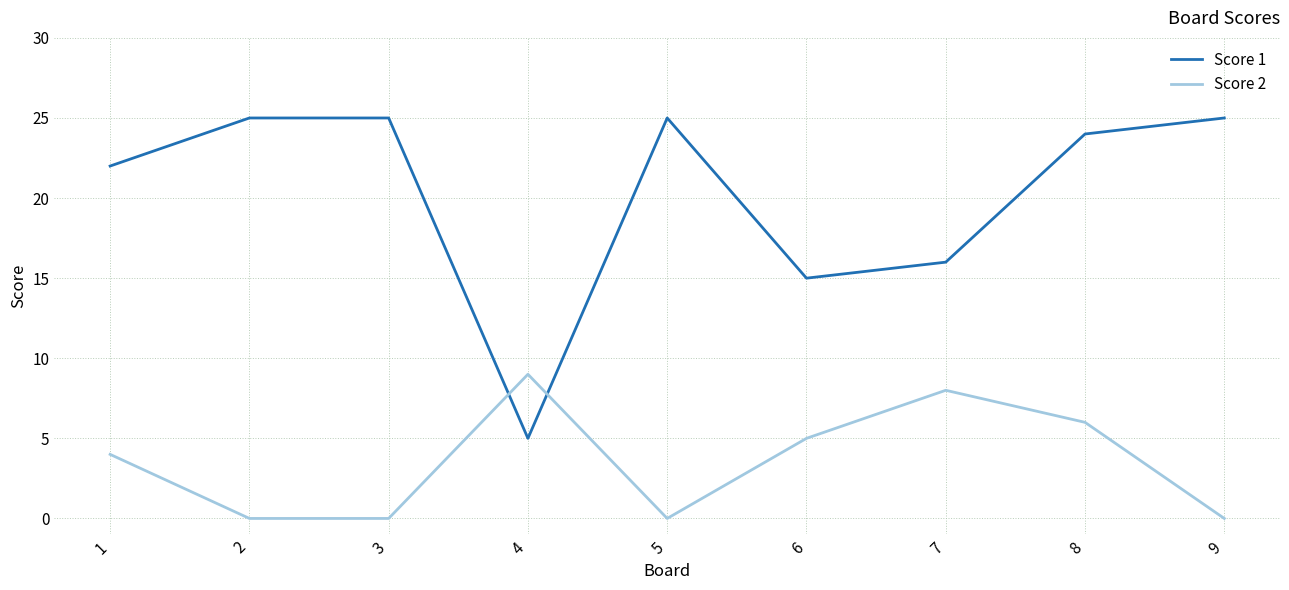

After their last crossing, which series has the higher values: Score 1 or Score 2?

Score 1